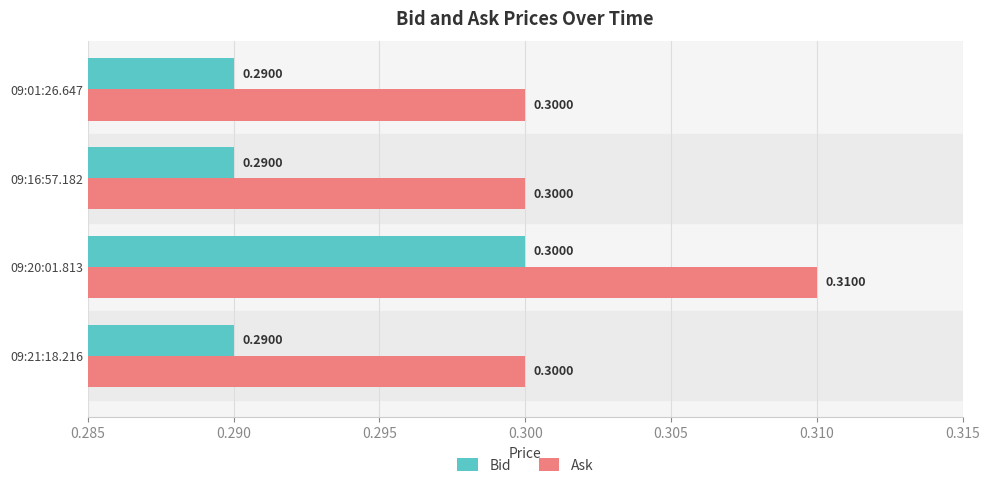

List the series in order of their overall mean, lowest first.

Bid, Ask